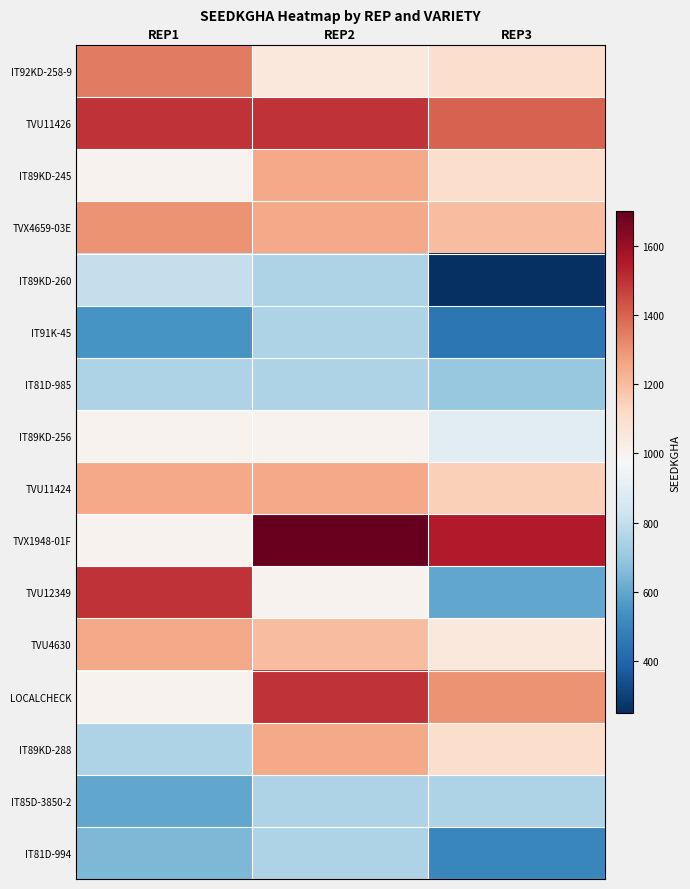

At how many categories does at least one series exceed 1660?

1